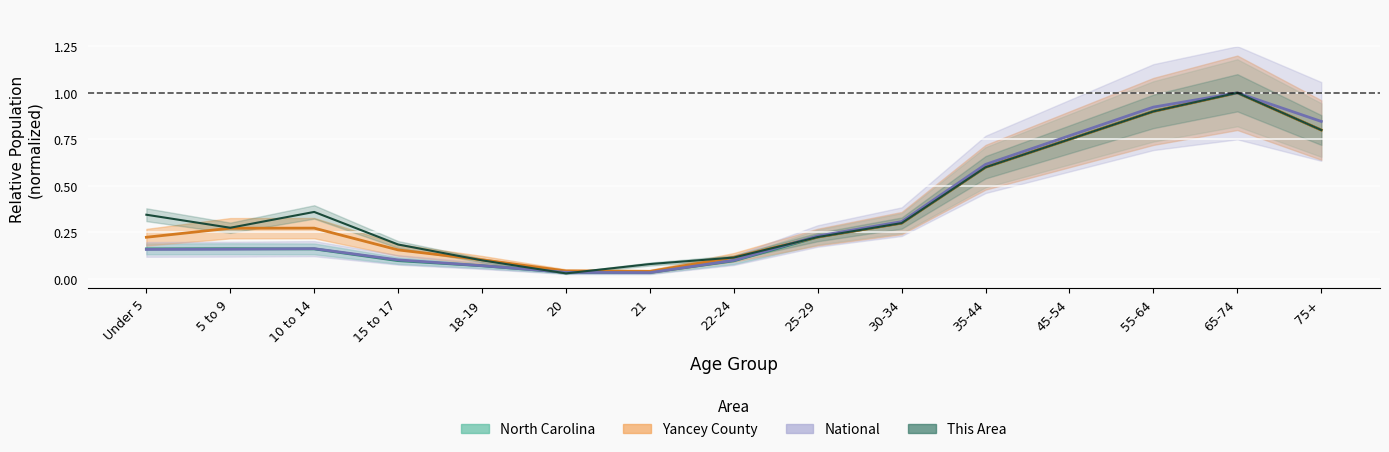

What is the sum of all Yancey County values?

5.8